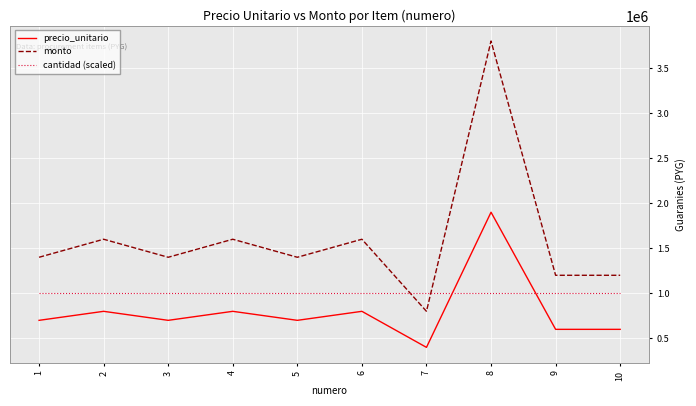

The precio_unitario series shows 1900000 at 8. True or false?

True